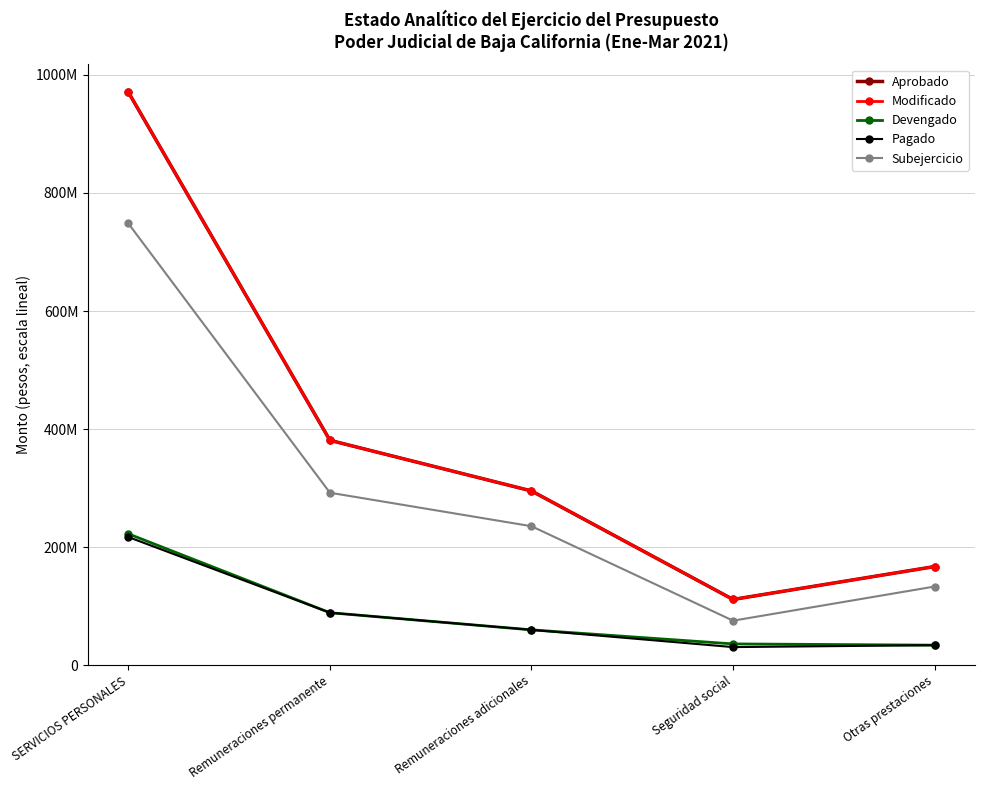

What are all the series names shown in the legend?

Aprobado, Modificado, Devengado, Pagado, Subejercicio